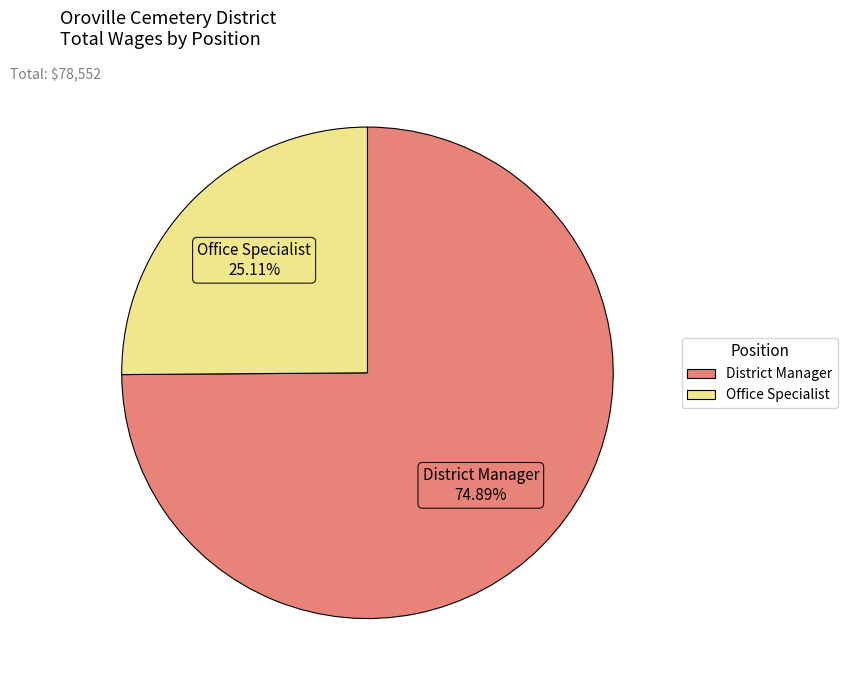

Is it true that Office Specialist is 15% of the pie?

False